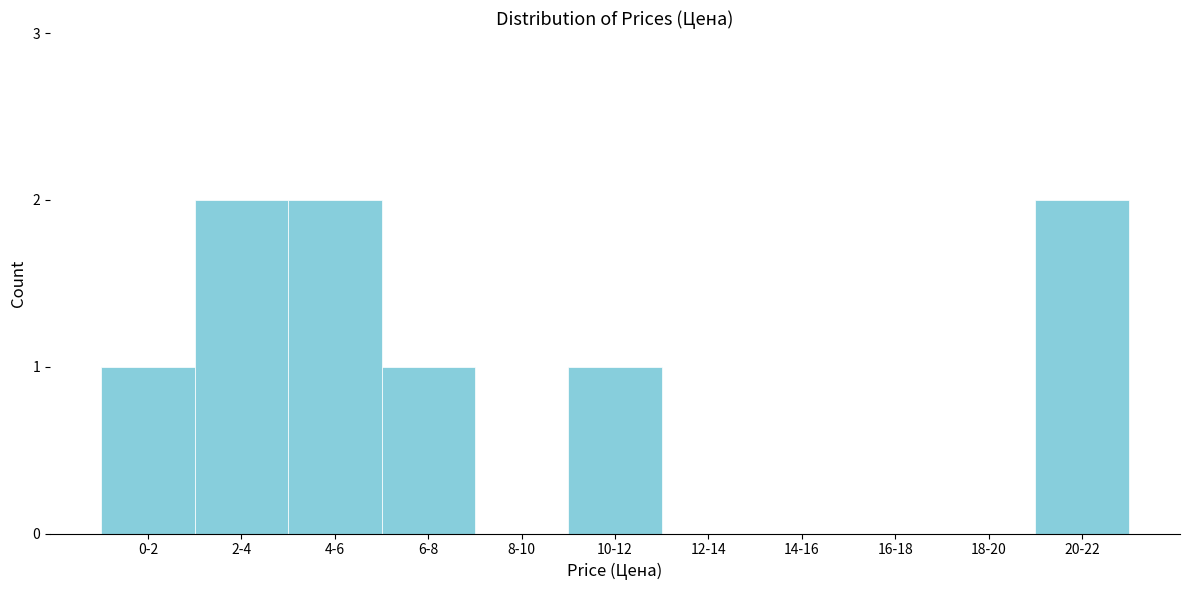

Reading left to right, list all the values displayed in this chart.

0-2=1	2-4=2	4-6=2	6-8=1	8-10=0	10-12=1	12-14=0	14-16=0	16-18=0	18-20=0	20-22=2